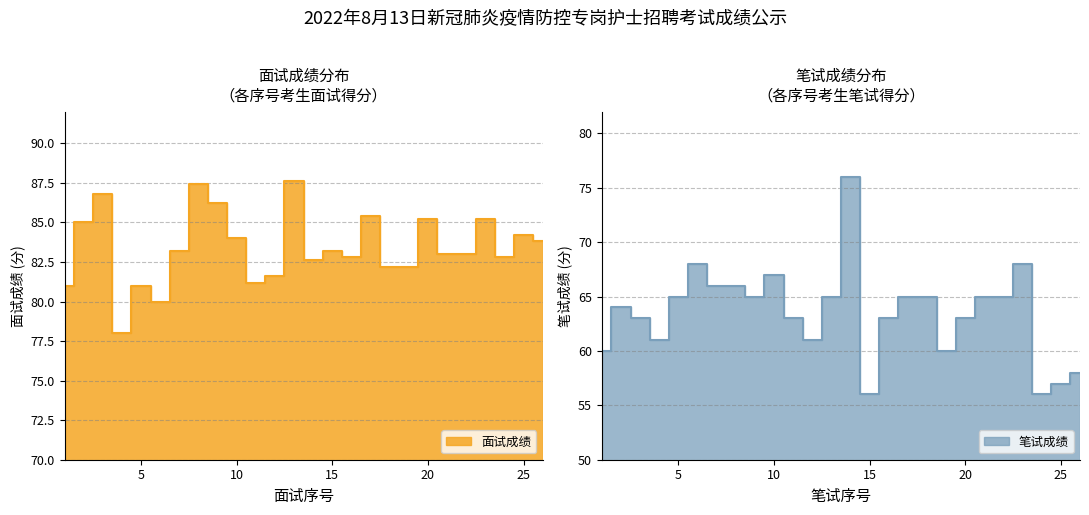

What is the value of the 面试成绩 point at the 1st from the left?

81.0